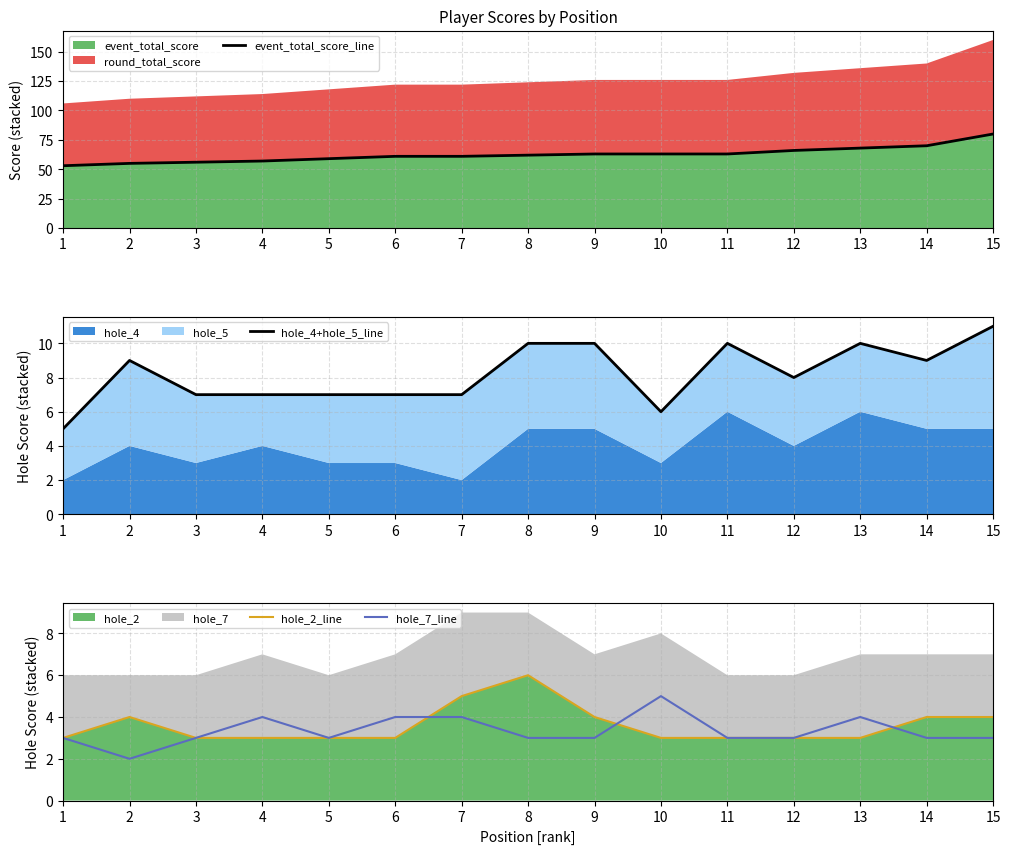

How many categories are shown in the chart?

15